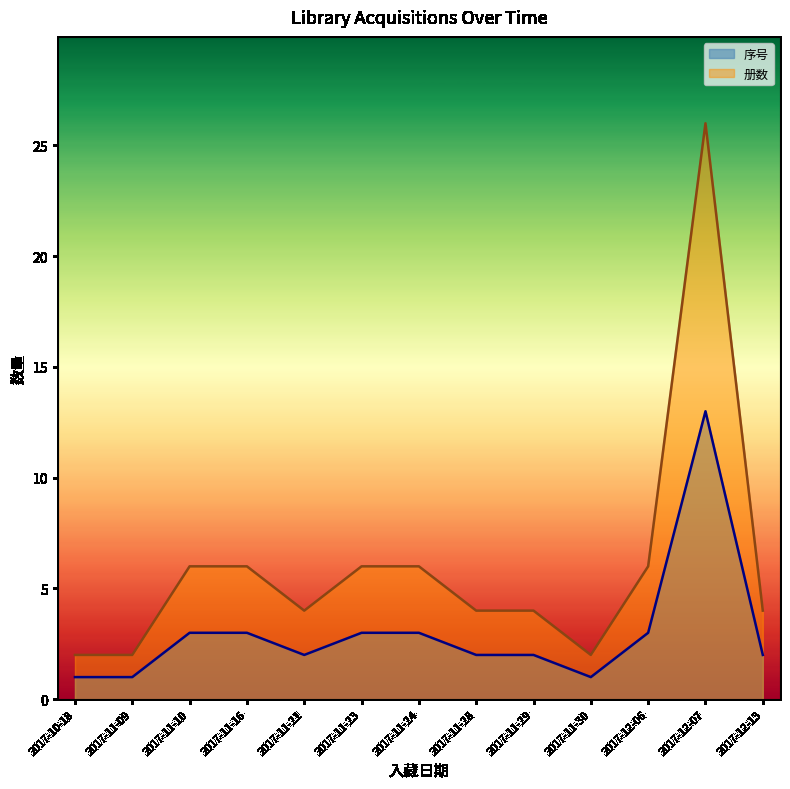

What is the greatest value displayed?

26